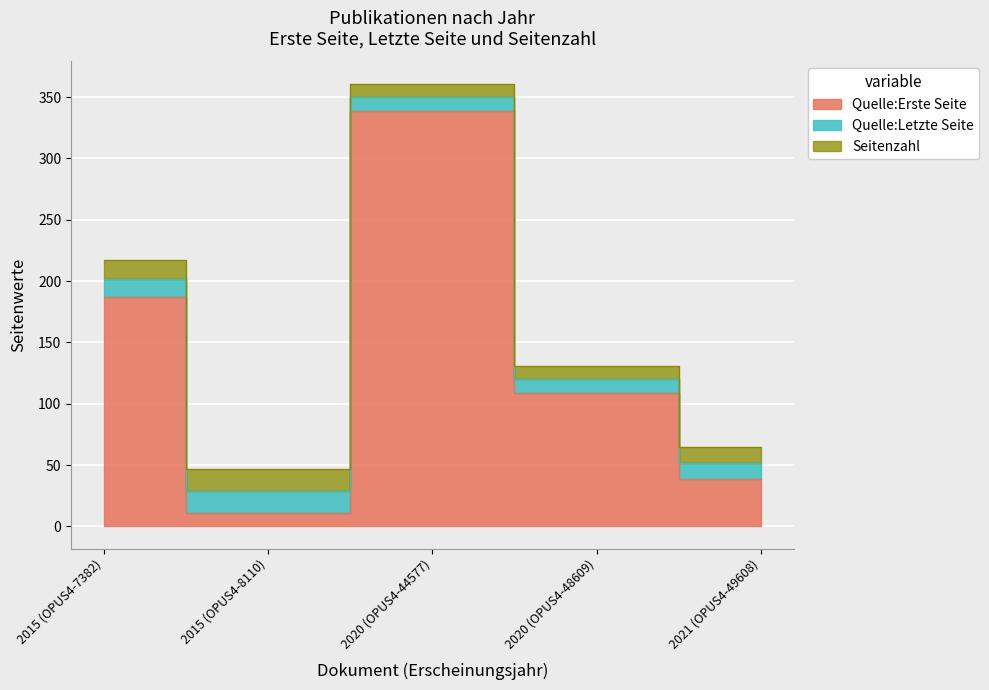

The value of Quelle:Letzte Seite at 2020 (OPUS4-48609) is 30. True or false?

False